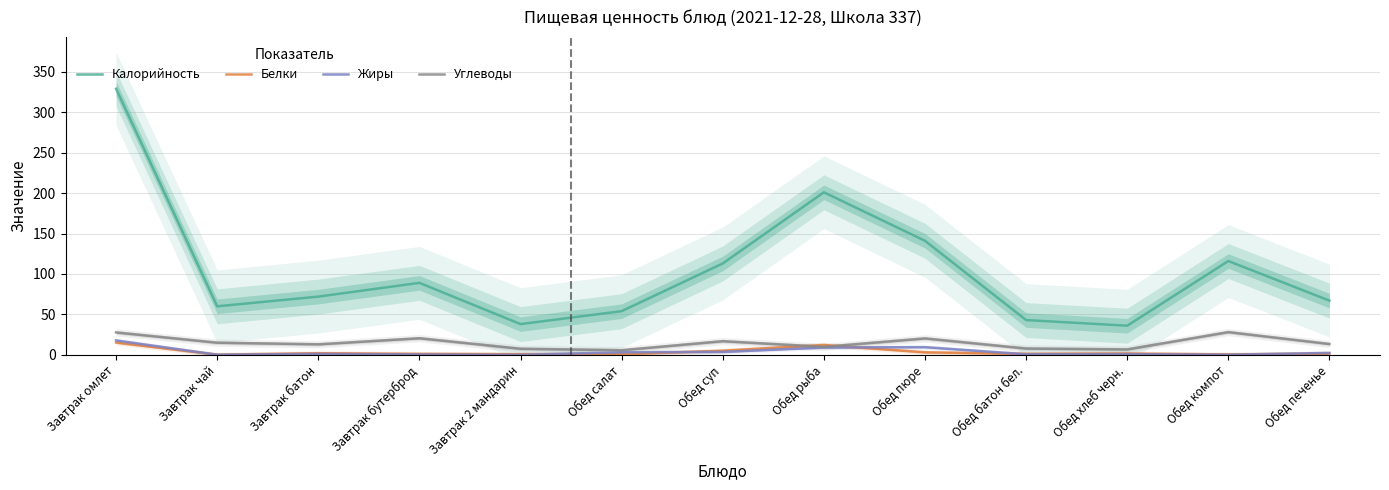

True or false: Углеводы and Жиры intersect in this chart.

False